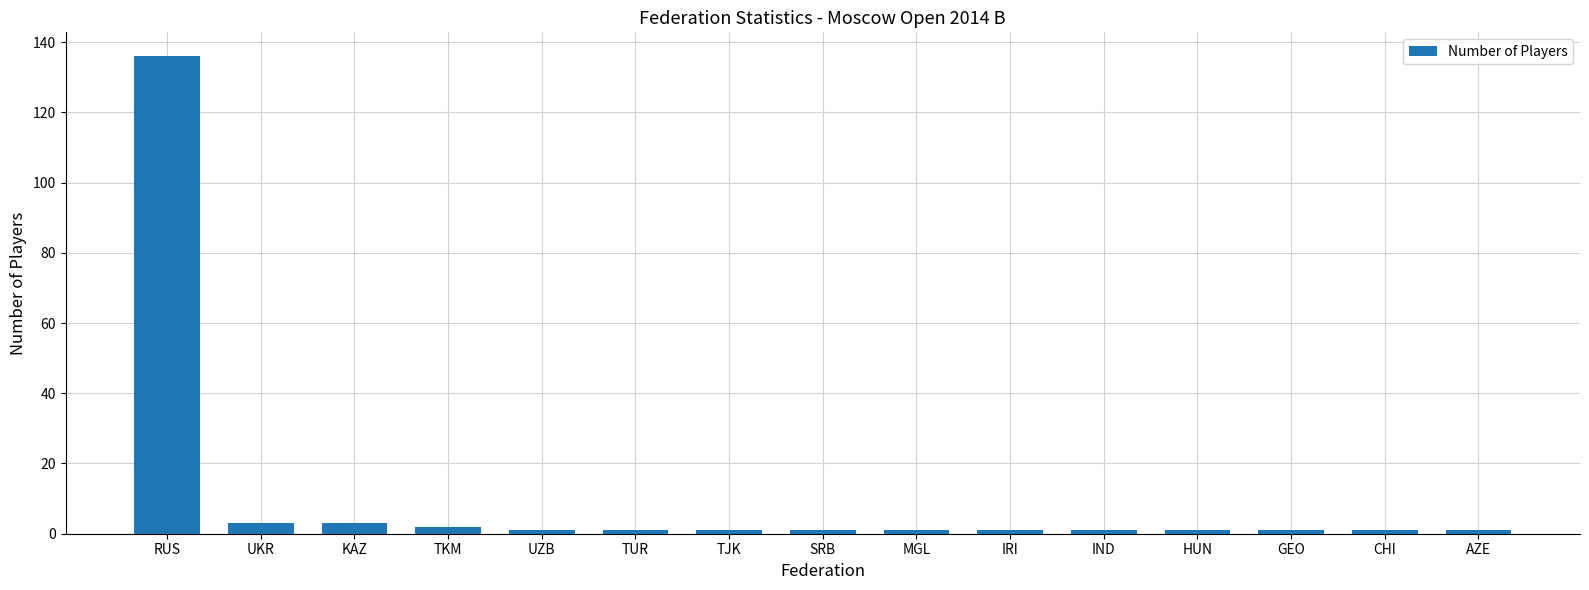

What is the label of the 15th bar from the left?

AZE